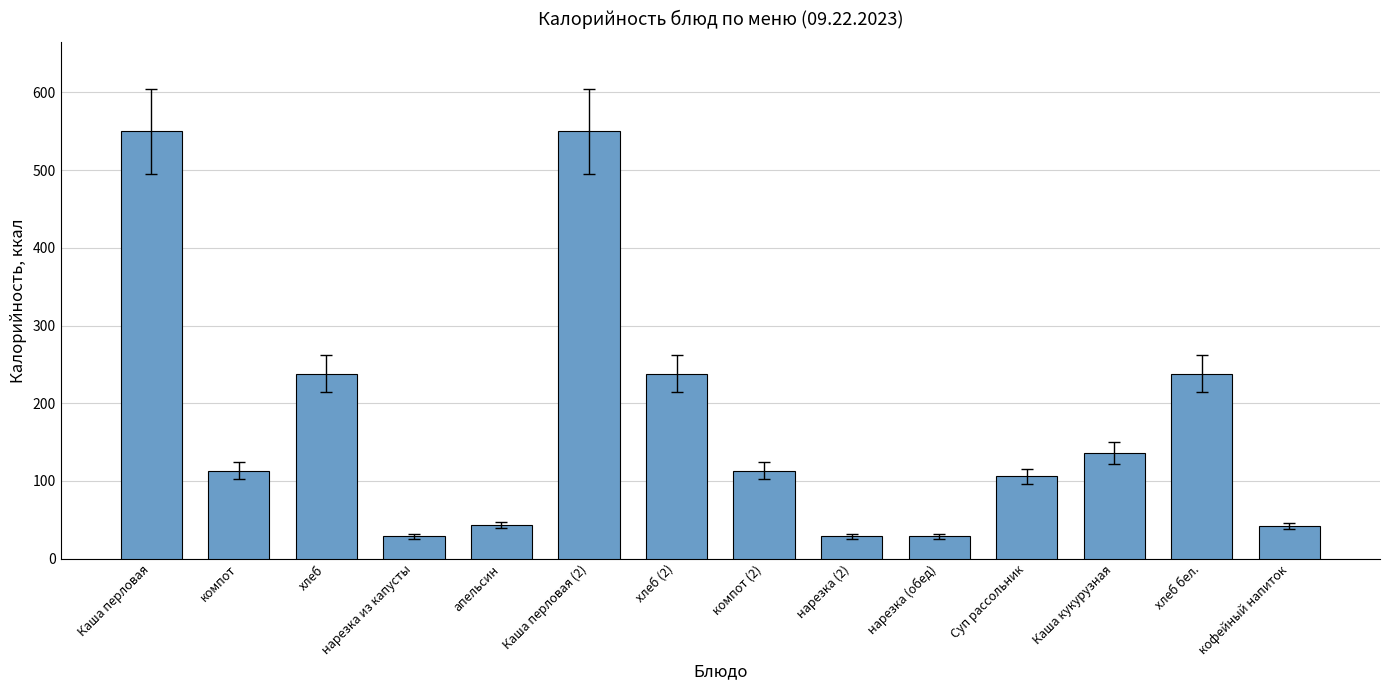

Count the number of categories in the chart.

14